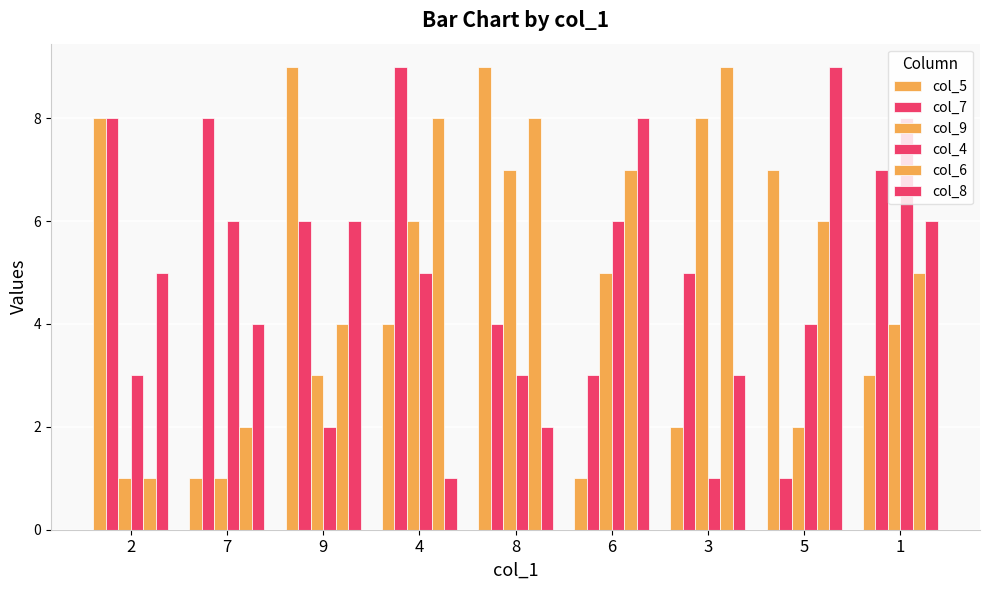

Reading left to right, transcribe all the data shown in this chart.

col_5: 8	1	9	4	9	1	2	7	3
col_7: 8	8	6	9	4	3	5	1	7
col_9: 1	1	3	6	7	5	8	2	4
col_4: 3	6	2	5	3	6	1	4	8
col_6: 1	2	4	8	8	7	9	6	5
col_8: 5	4	6	1	2	8	3	9	6